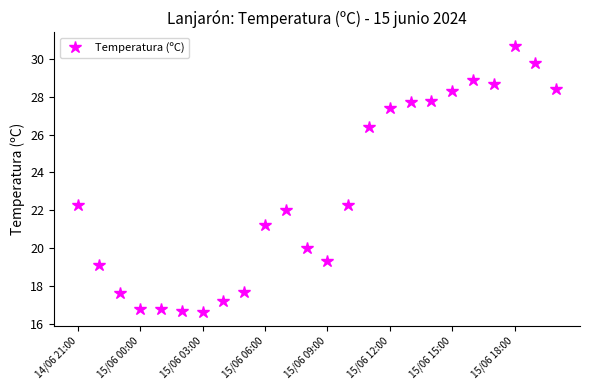

What is the value of the 4th point from the left?

16.8